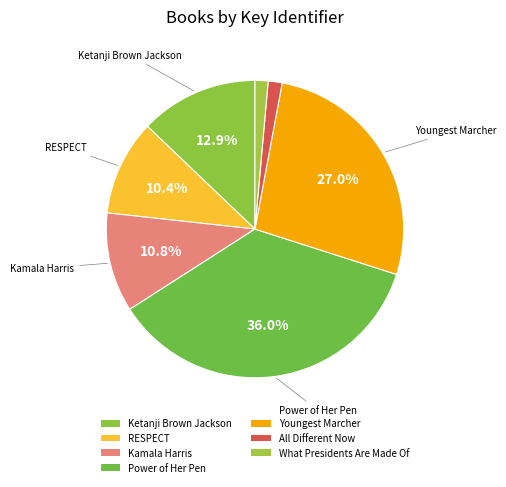

To the nearest percent, what portion does Ketanji Brown Jackson represent?

13%